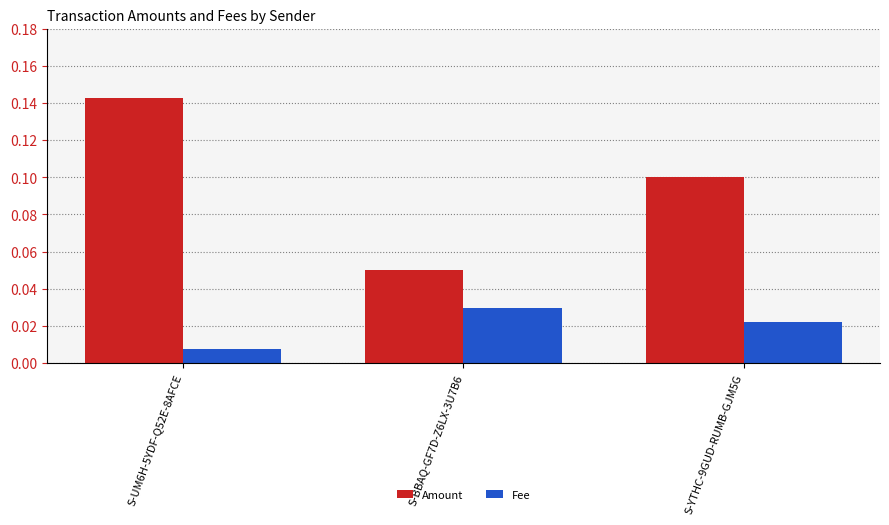

Rank the series by their maximum value, from highest to lowest.

Amount, Fee